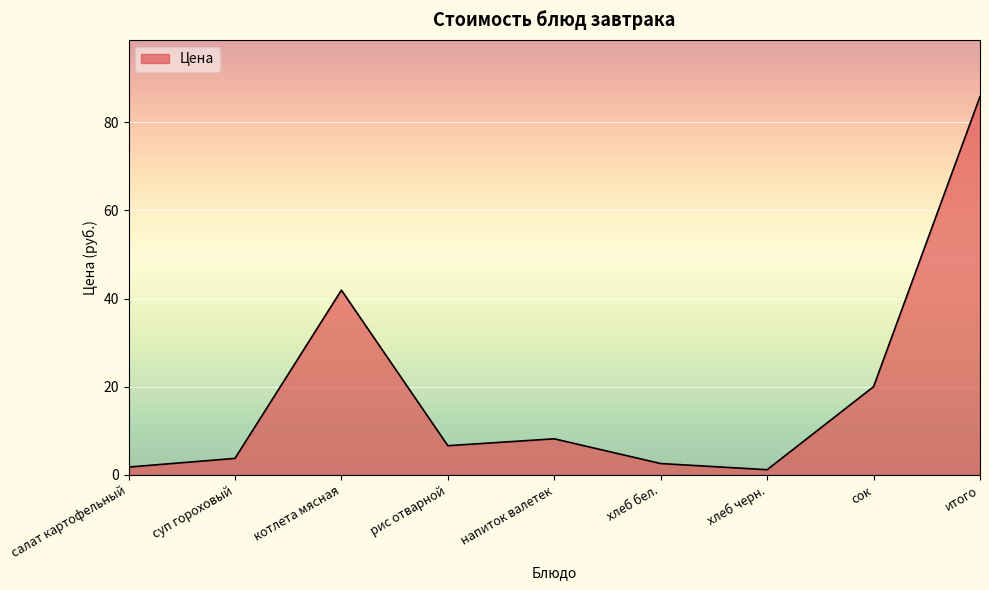

What is the average value?

19.1